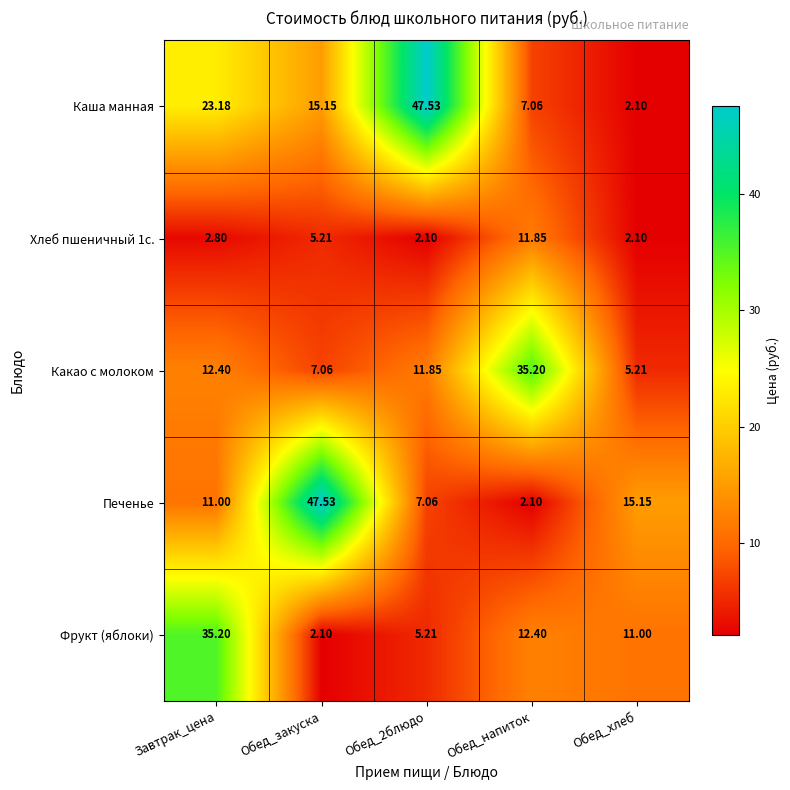

Is the value of Какао с молоком at Завтрак_цена greater than the value of Фрукт (яблоки) at Обед_хлеб?

Yes